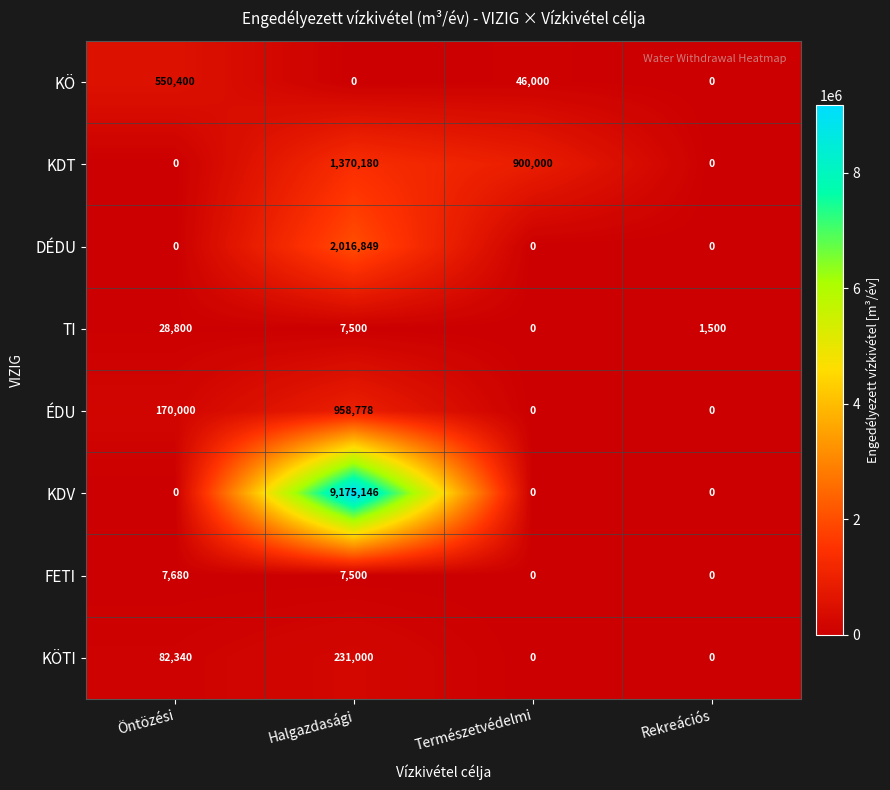

At how many categories does at least one series exceed 8143677?

1